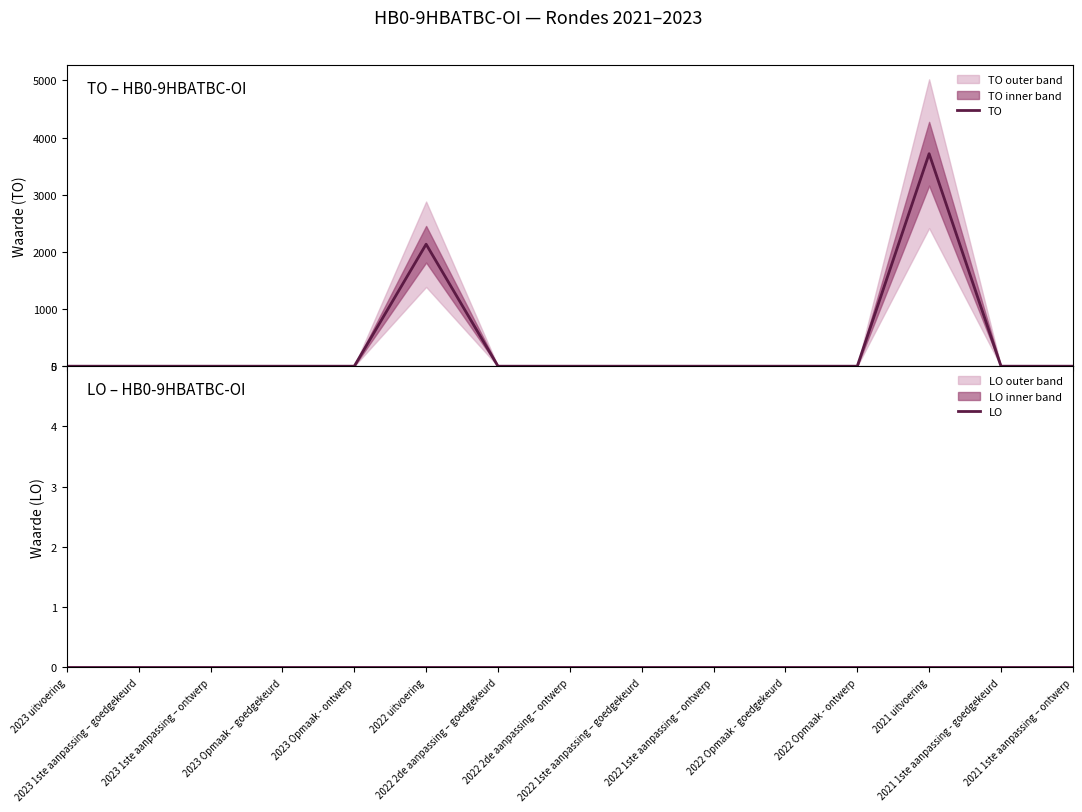

Rank the series by their average value, from lowest to highest.

LO, TO